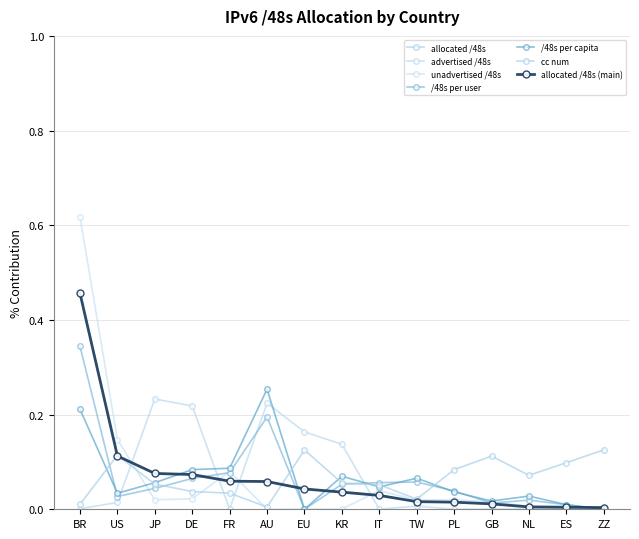

Is this an area chart (filled region under the line)?

No